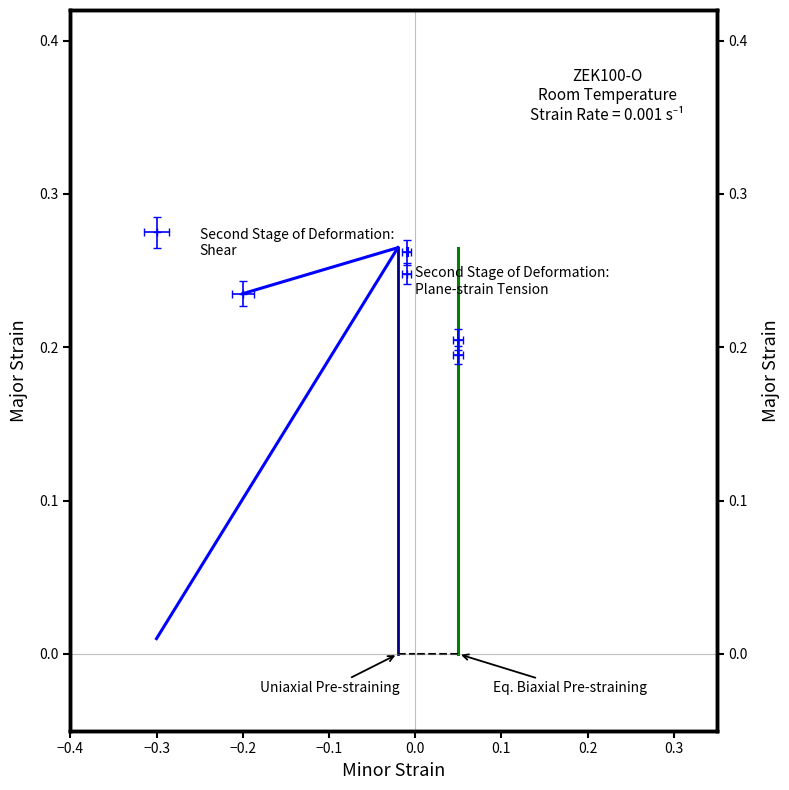

How many lines are shown in the chart?

4